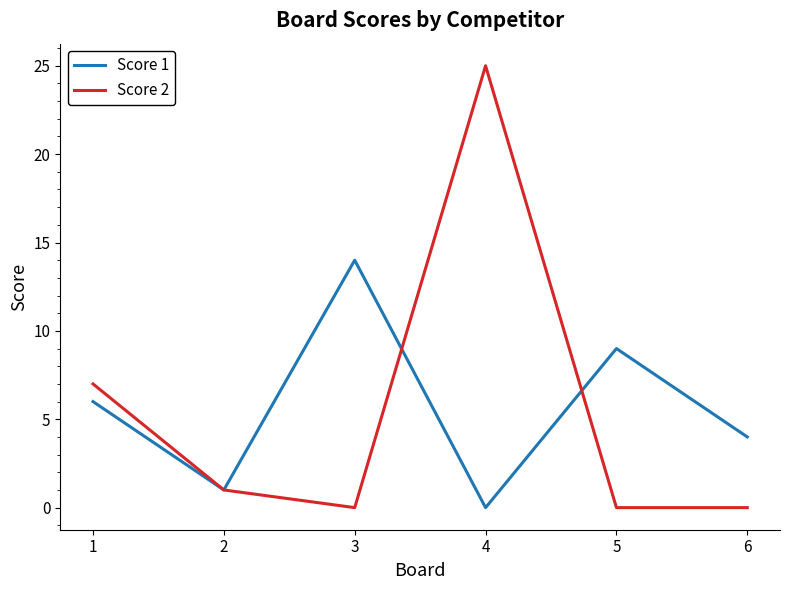

What is the difference between the Score 2 values at 1 and 5?

7